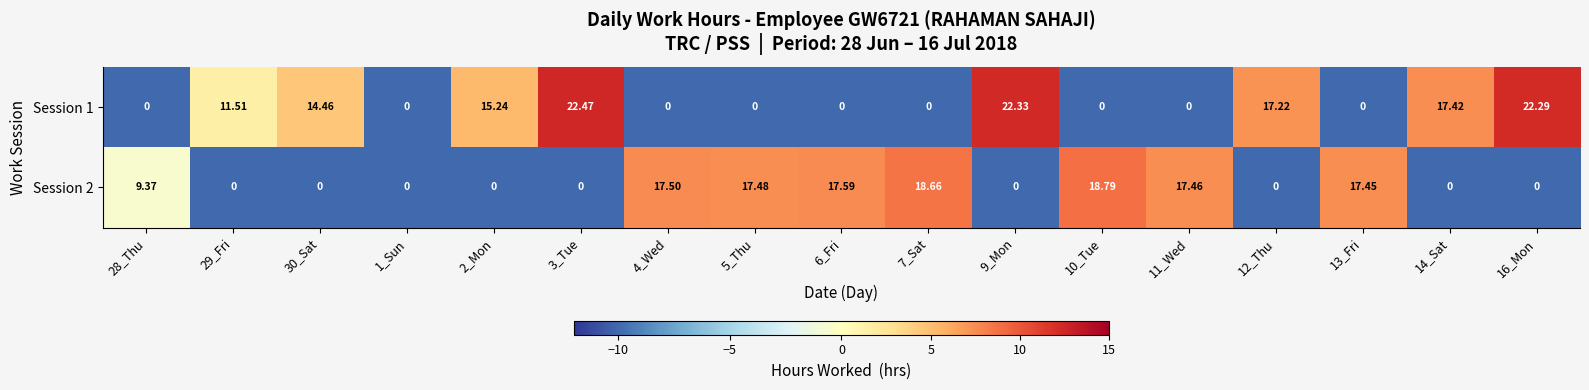

Is the value of Session 2 at 11_Wed greater than the value of Session 1 at 3_Tue?

No